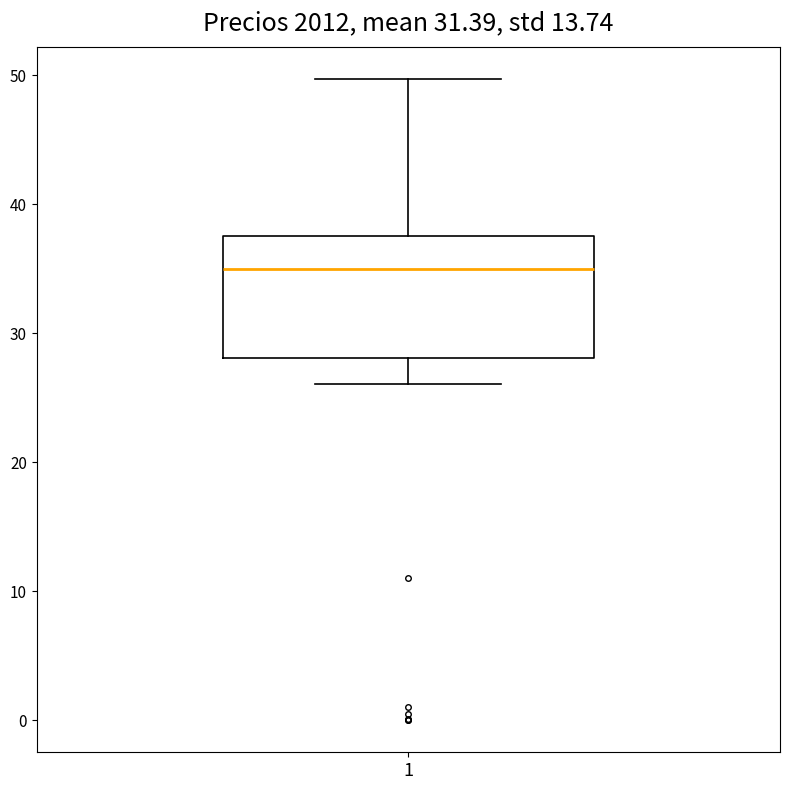

Transcribe this box plot: give where the median line is, the range the box spans, and where the two whiskers end, as read against the y-axis. The values are not printed on the chart, so give them approximately, as read against the axis.

median 35, box 28 to 38, whiskers 26 to 50